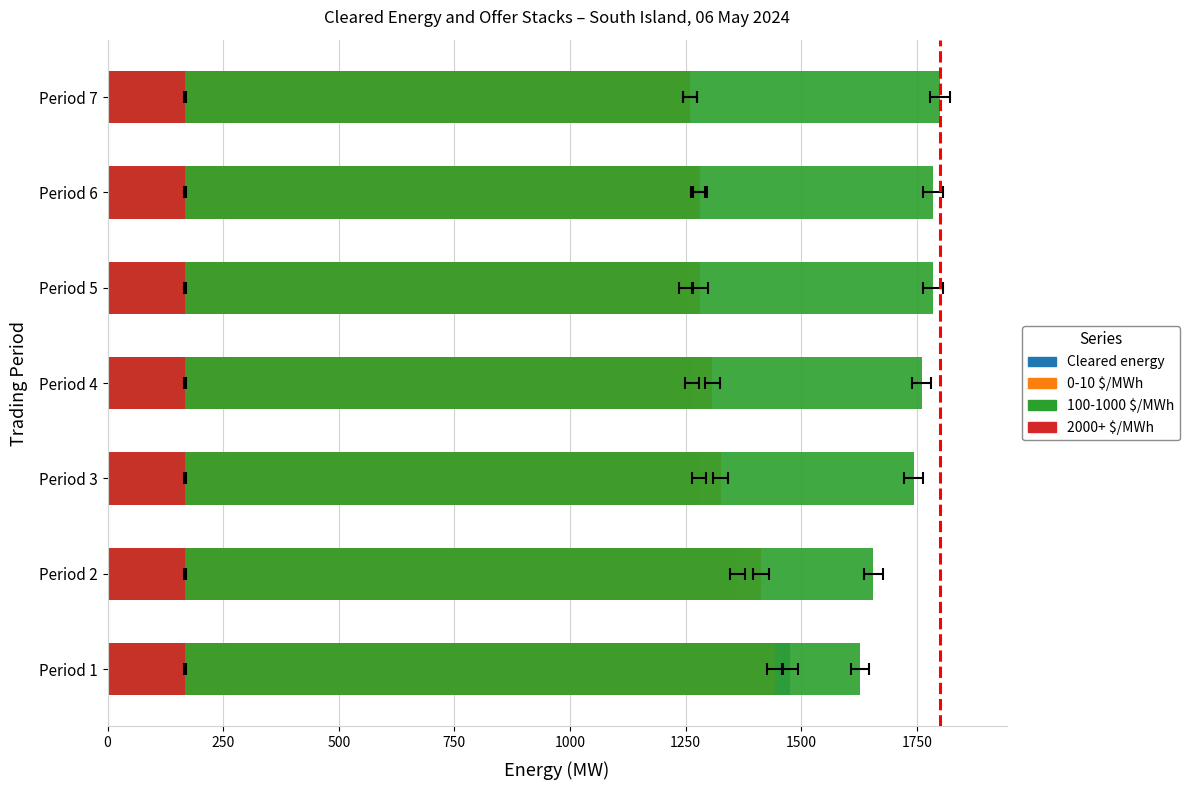

How many groups of bars are there?

7